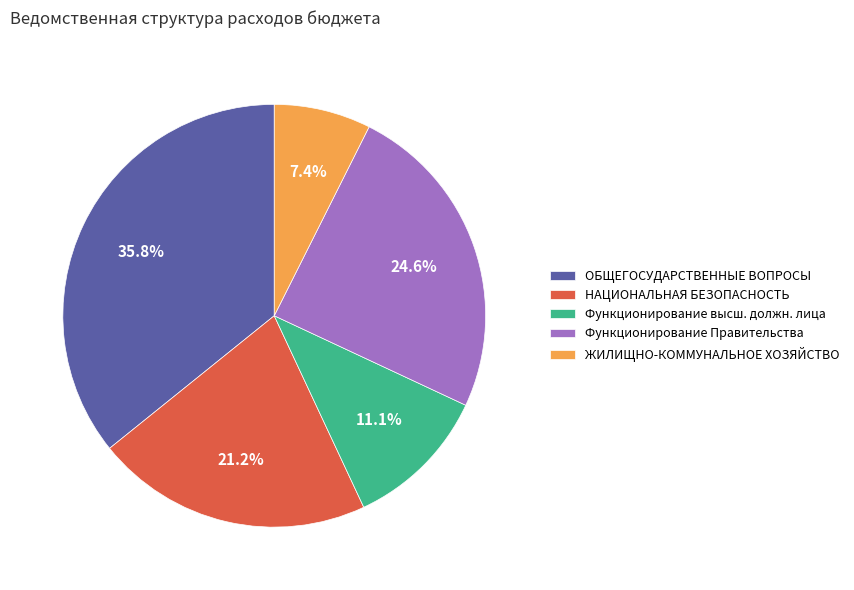

How many slices are in this pie chart?

5